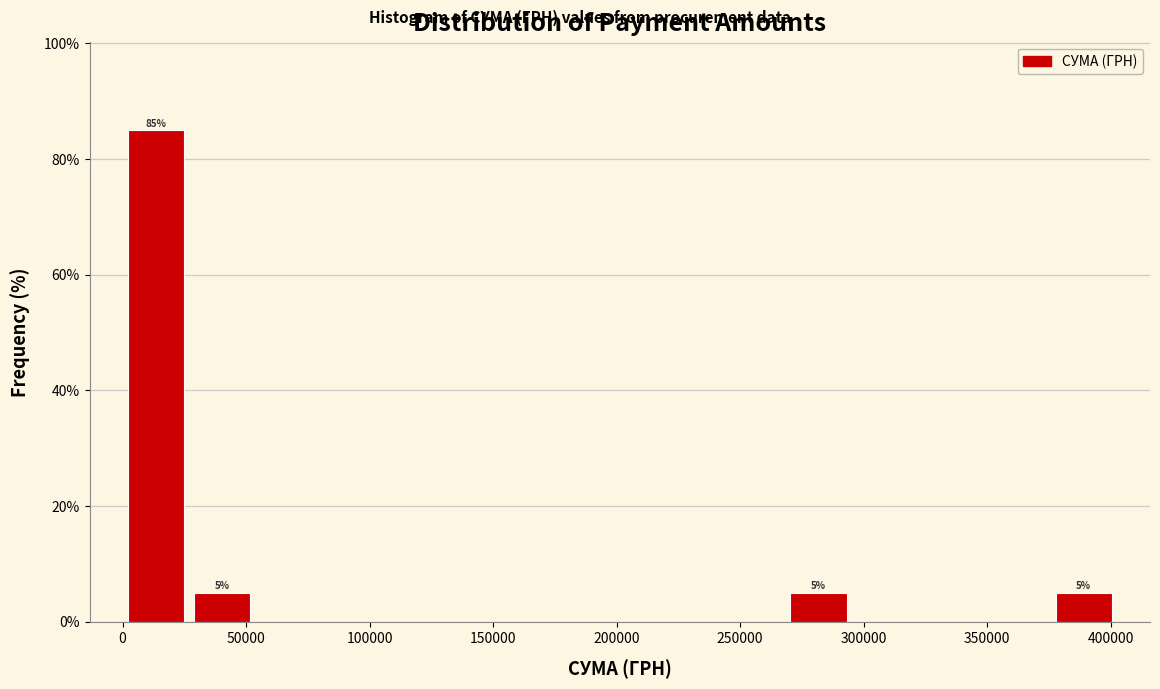

Over which range of the x-axis is the bar tallest?

0 to 25000